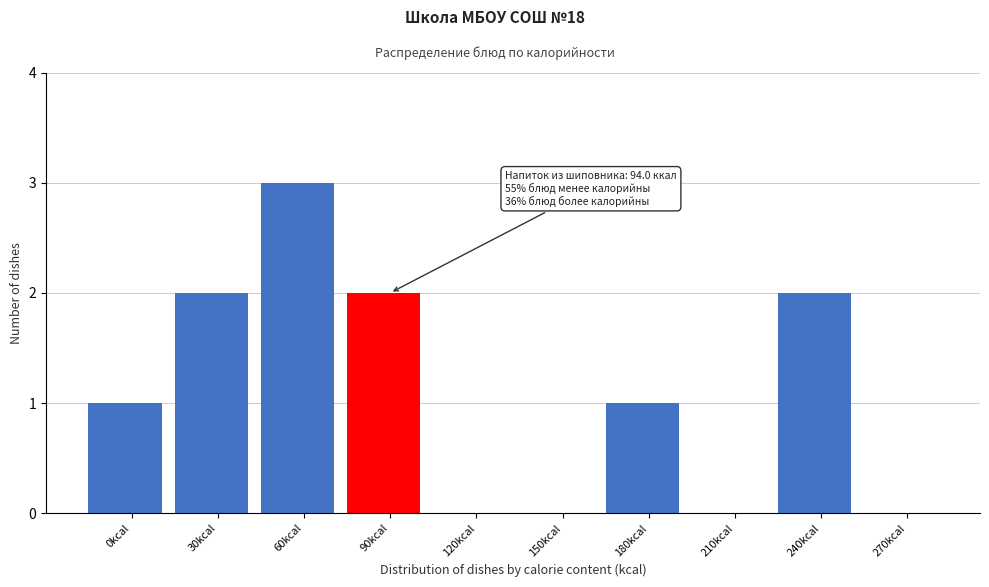

Reading left to right, list all the values displayed in this chart.

0kcal=1	30kcal=2	60kcal=3	90kcal=2	120kcal=0	150kcal=0	180kcal=1	210kcal=0	240kcal=2	270kcal=0